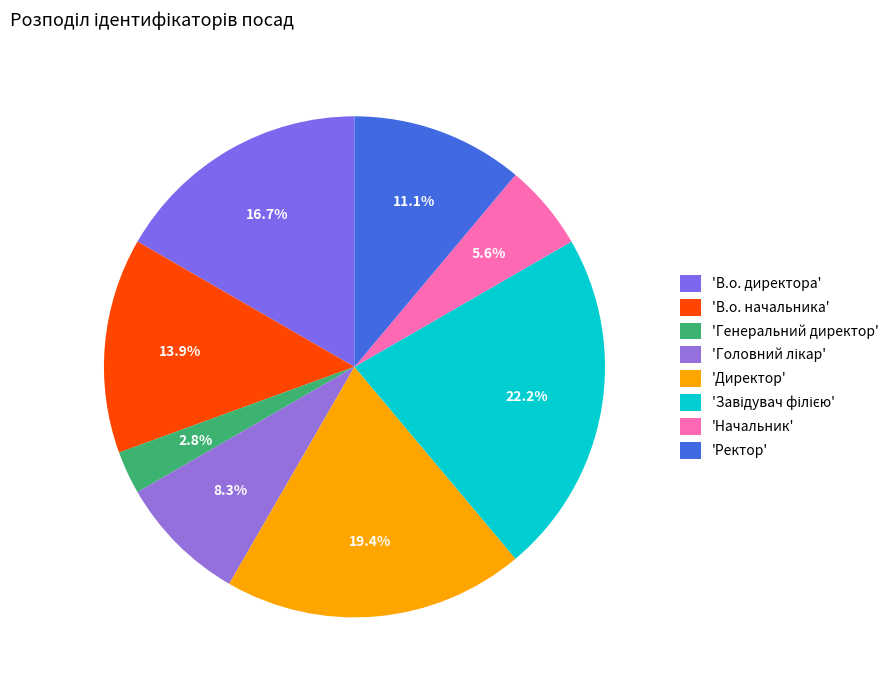

Count the number of slices in the pie.

8